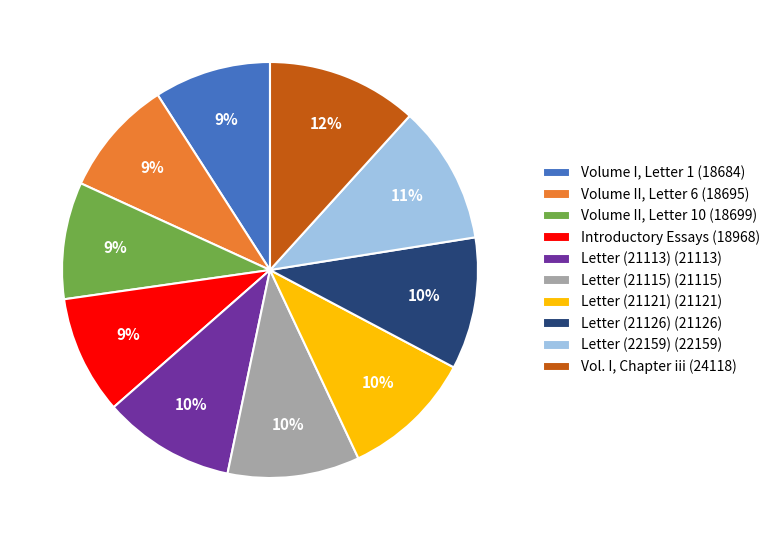

Count the number of slices in the pie.

10